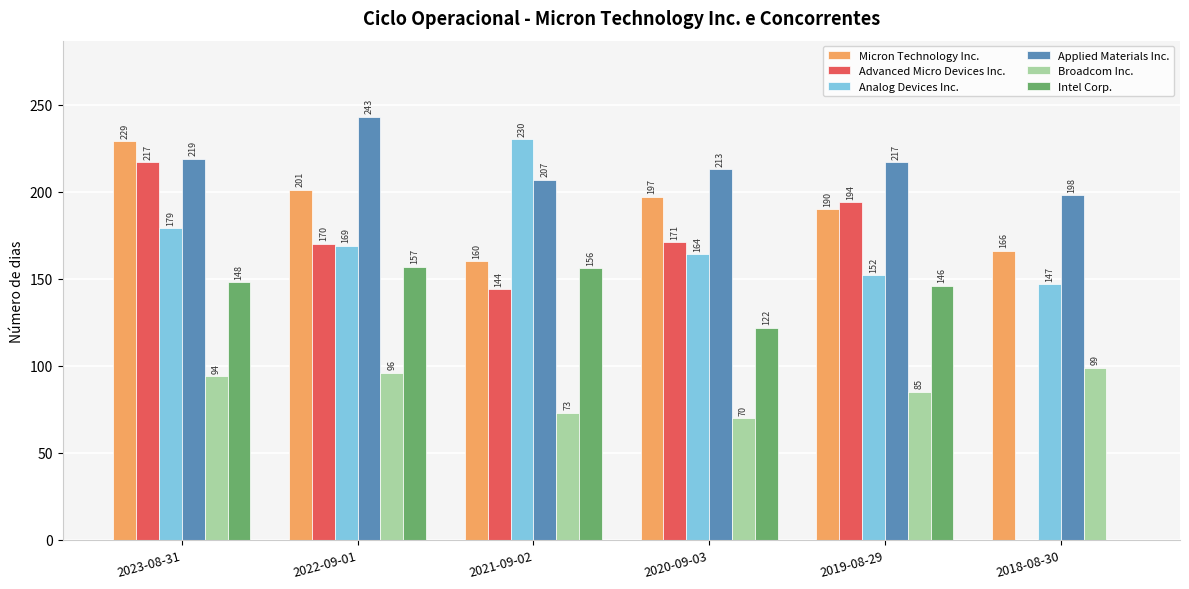

What is the sum of all Micron Technology Inc. values?

1143